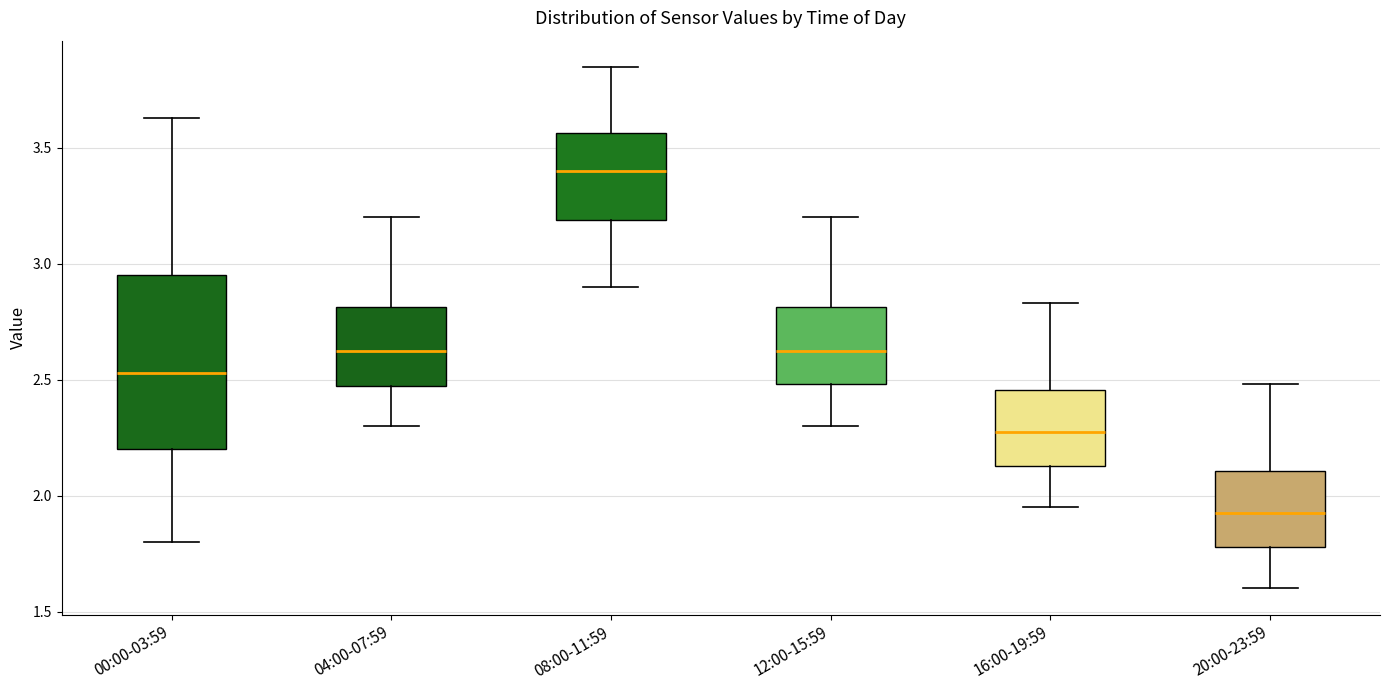

Where does the lower whisker of the box for 04:00-07:59 end on the y-axis? The values are not printed on the chart, so give them approximately, as read against the axis.

2.30